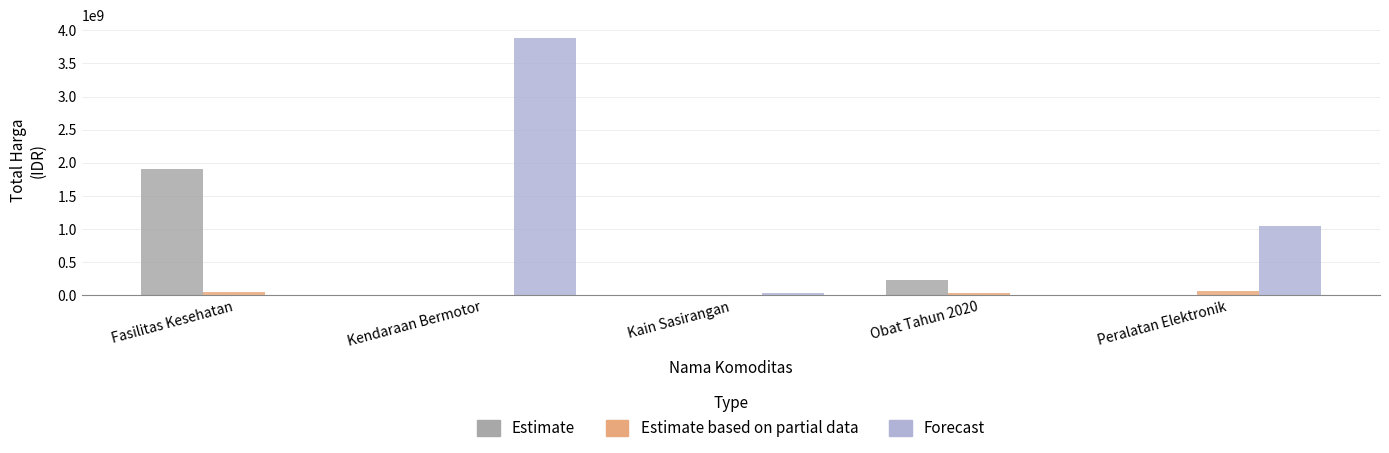

Is it true that Forecast equals 1049397000 at Peralatan Elektronik?

True